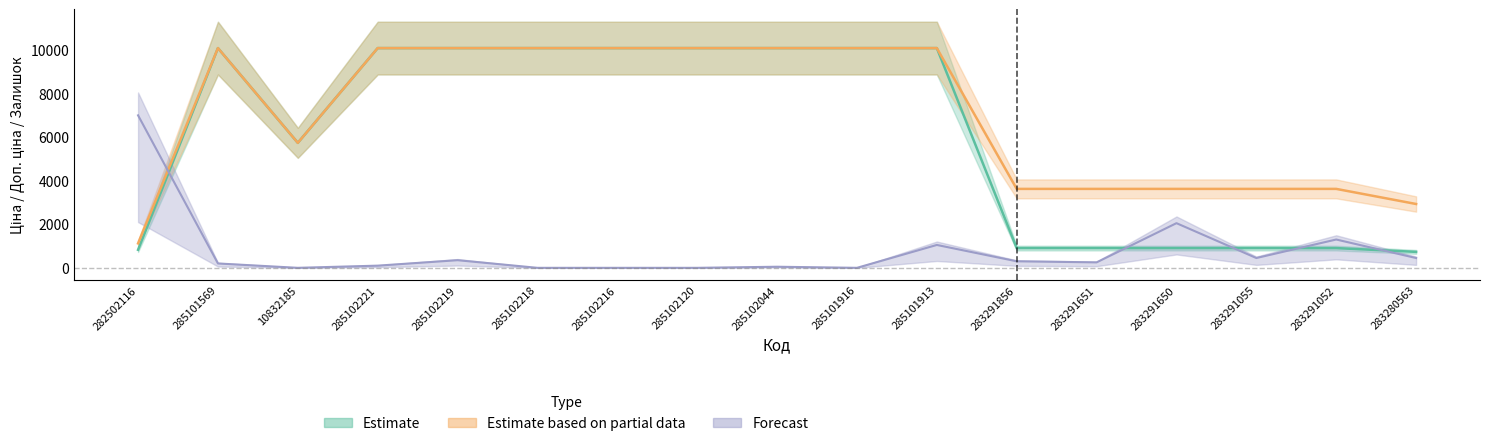

How many times do Forecast and Estimate based on partial data cross each other?

1